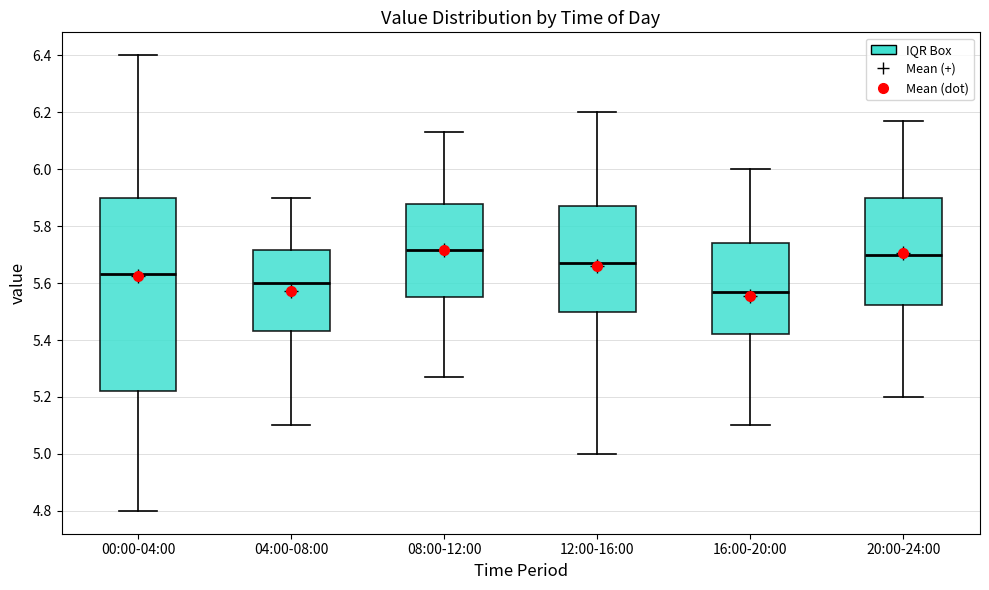

Which box has the lowest median line?

16:00-20:00